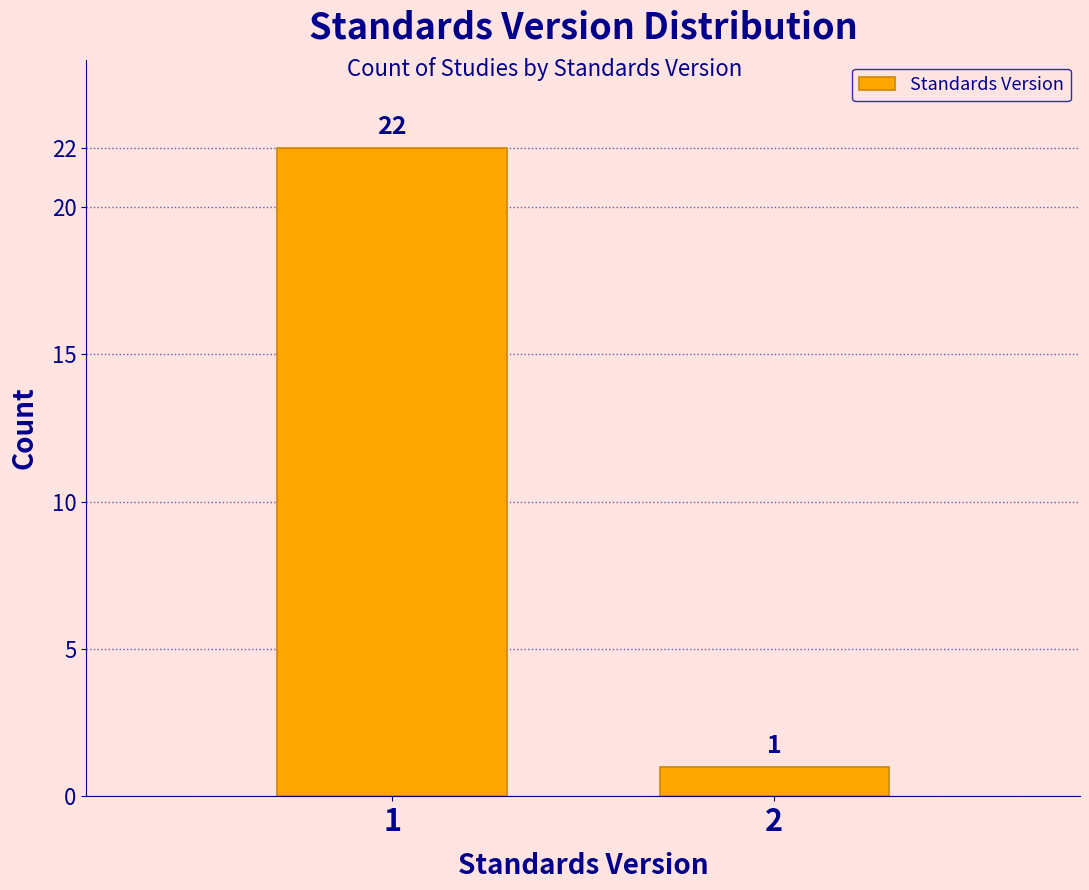

Reading left to right, list all the values displayed in this chart.

22	1